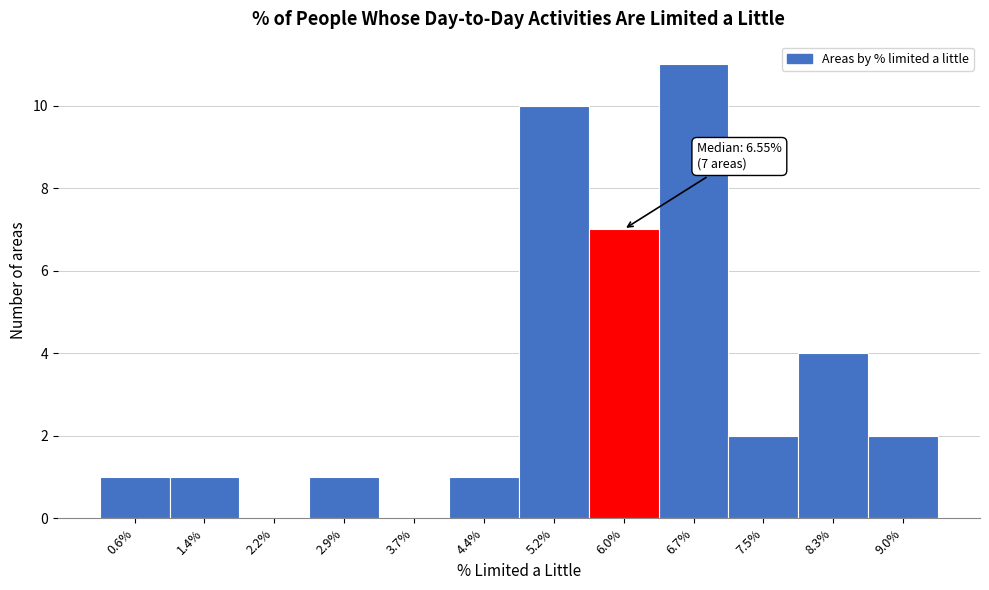

Reading left to right, extract all data points from this chart.

0.6%=1	1.4%=1	2.2%=0	2.9%=1	3.7%=0	4.4%=1	5.2%=10	6.0%=7	6.7%=11	7.5%=2	8.3%=4	9.0%=2